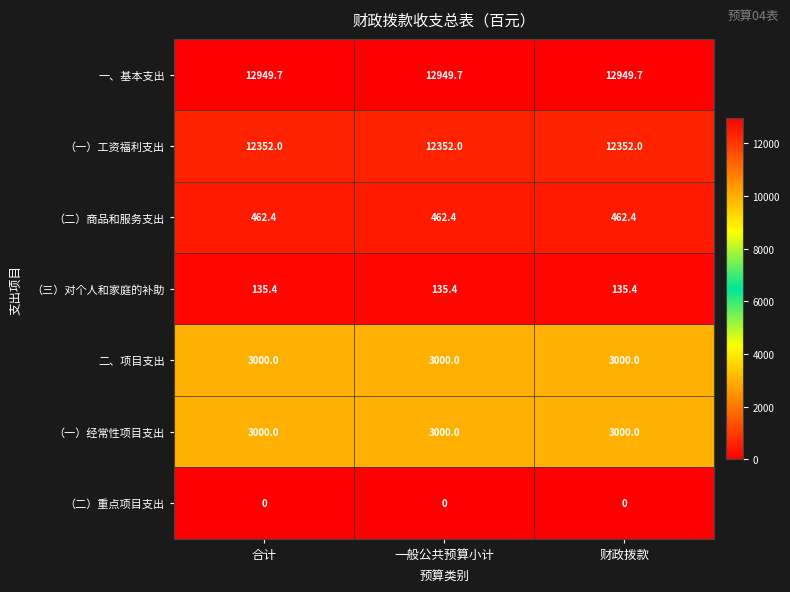

Is it true that （三）对个人和家庭的补助 equals 135.4 at 财政拨款?

True